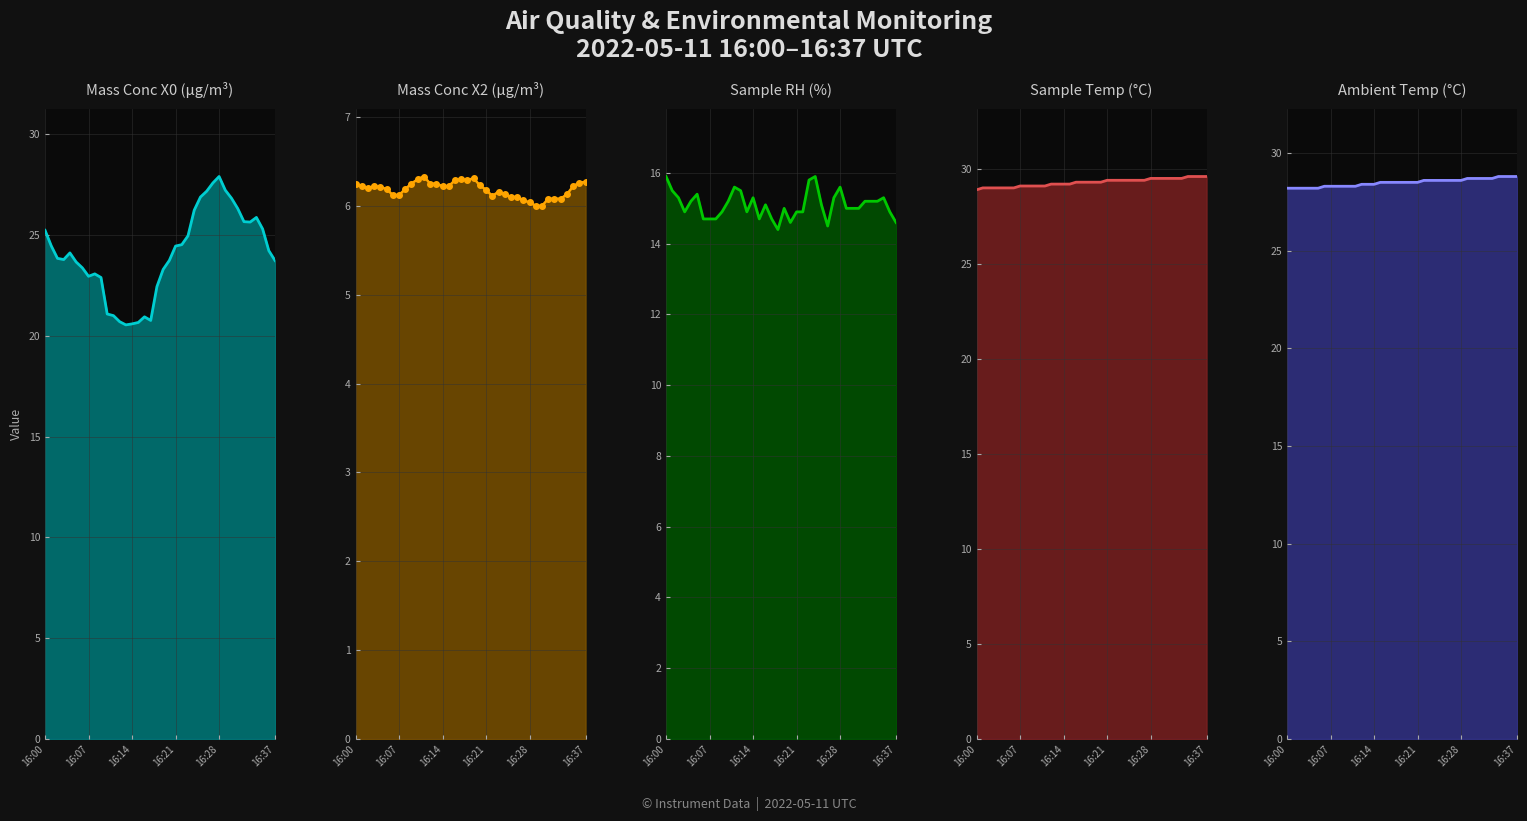

How many interior local peaks does the Sample RH (%) series have?

8